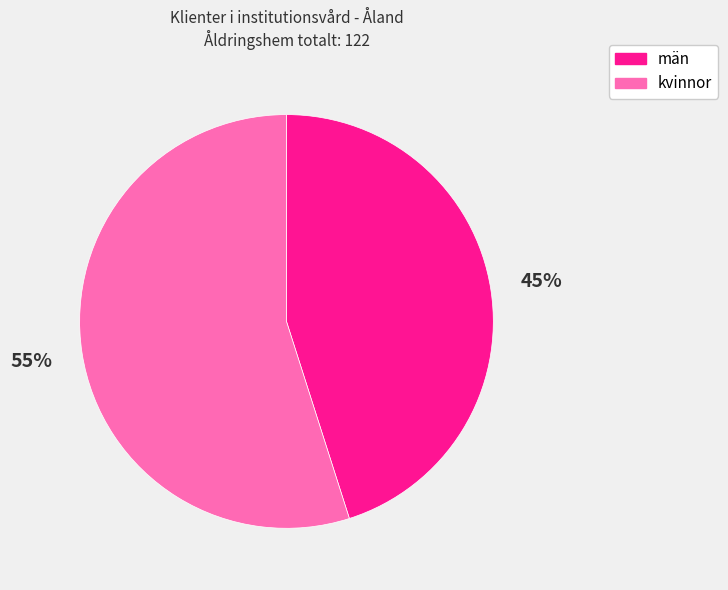

To the nearest percent, what portion does kvinnor represent?

55%